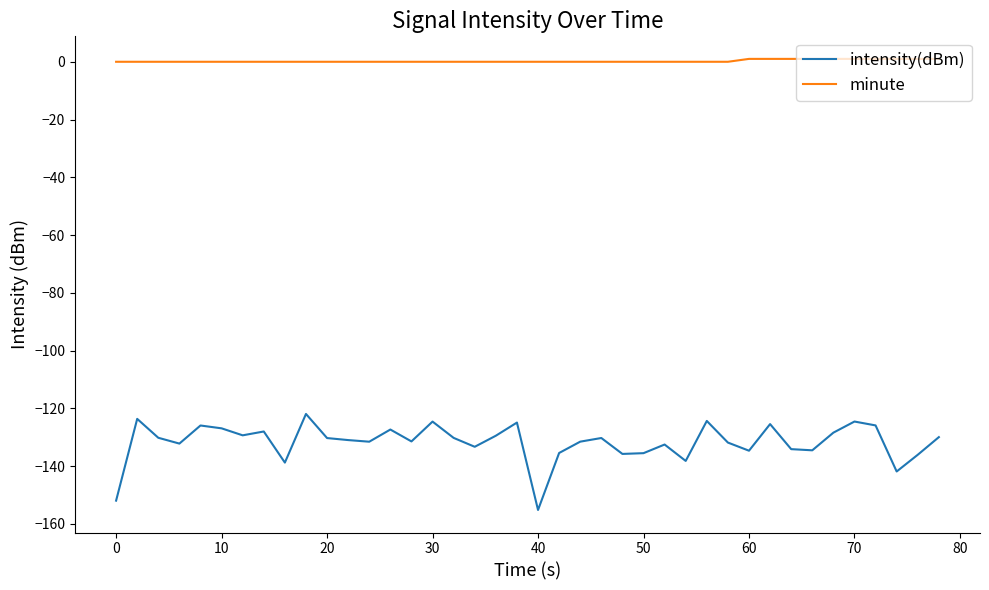

What is the difference between the maximum and minimum values in the intensity(dBm) series?

33.3